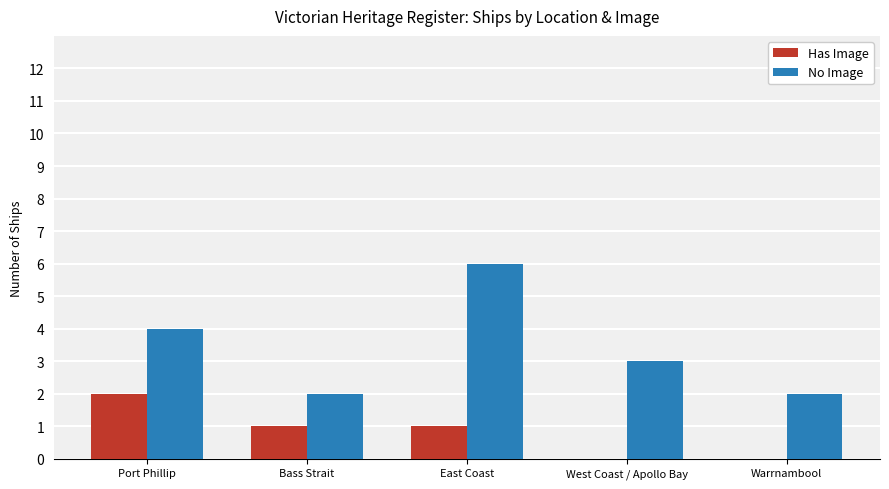

Reading left to right, list all the values displayed in this chart.

Has Image: 2	1	1	0	0
No Image: 4	2	6	3	2